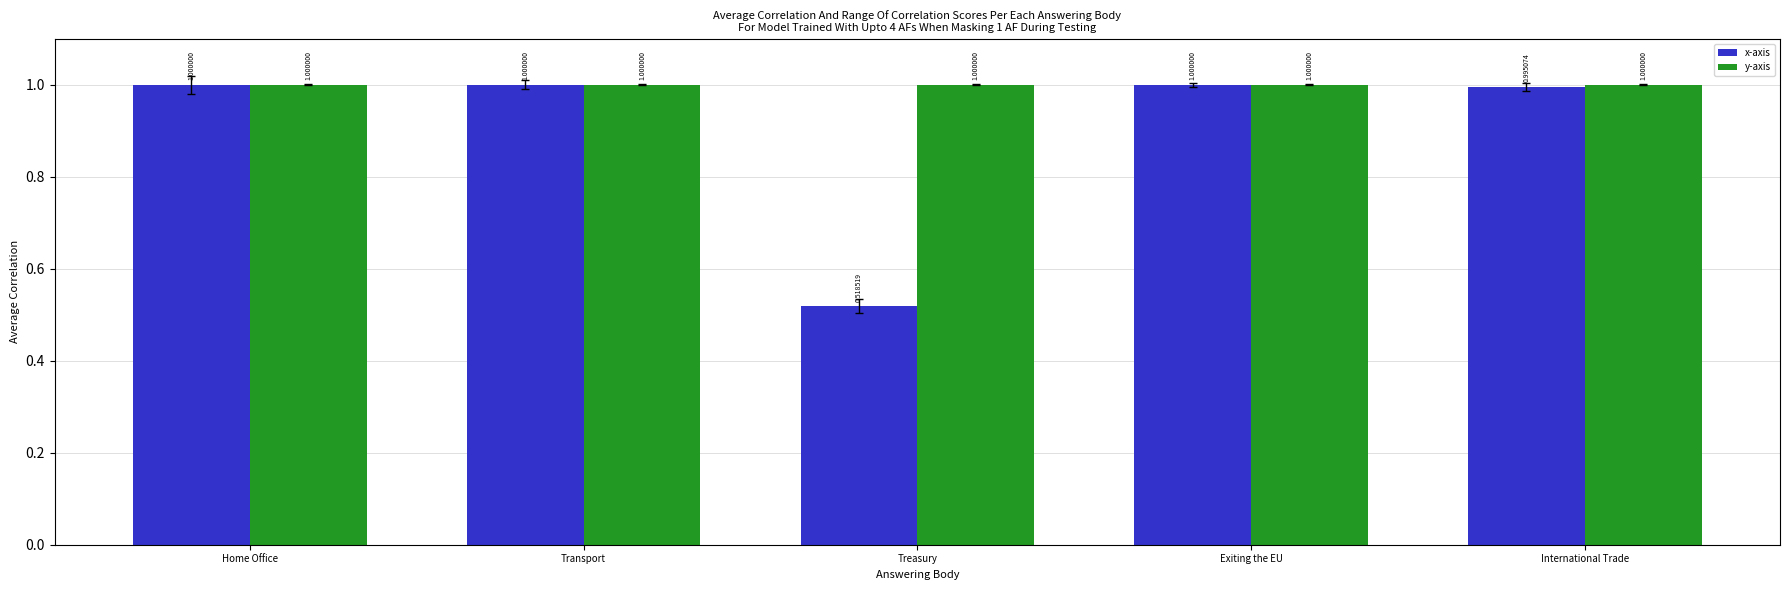

What is the label of the 1st bar from the right?

International Trade